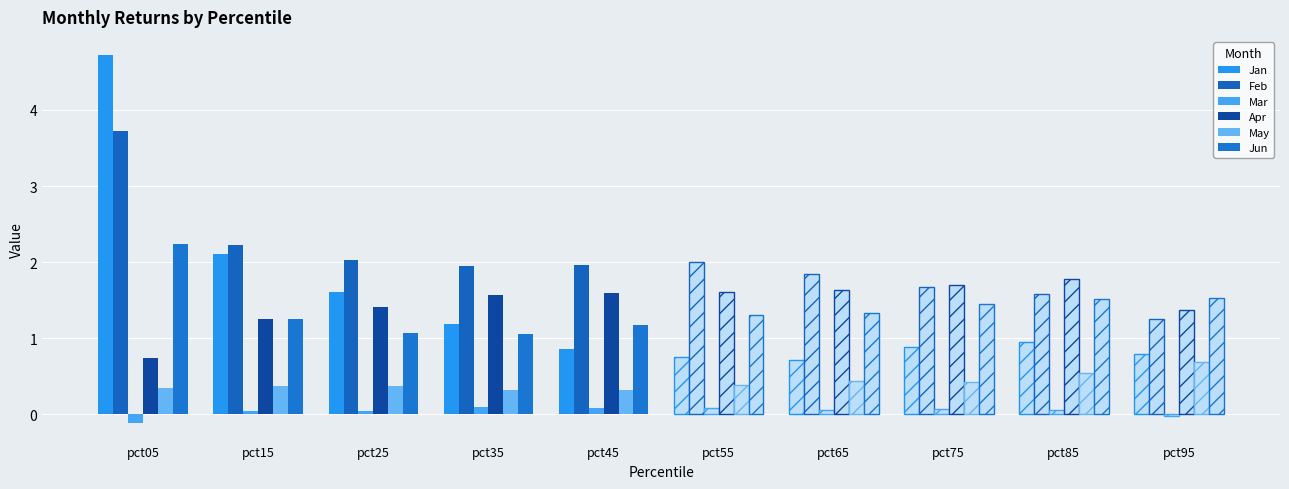

Which series changed the most between pct15 and pct45?

Jan